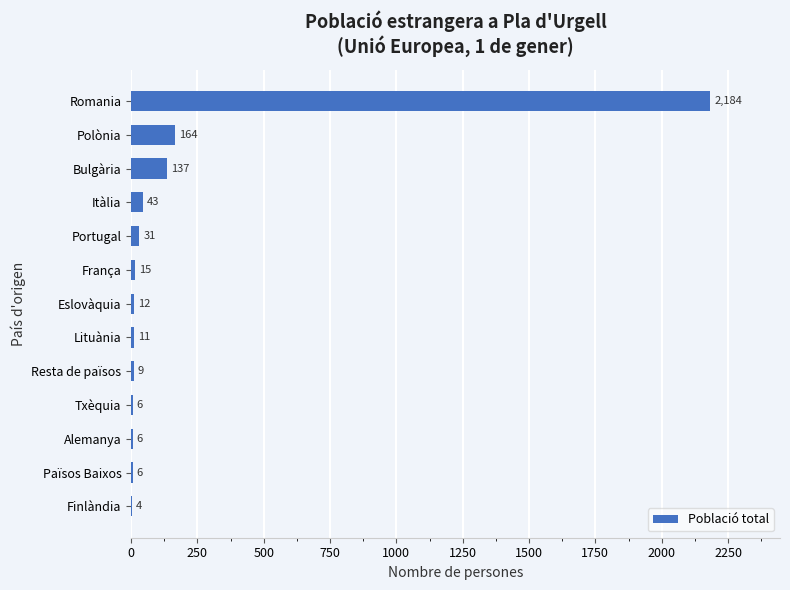

How many distinct data groups are displayed?

1